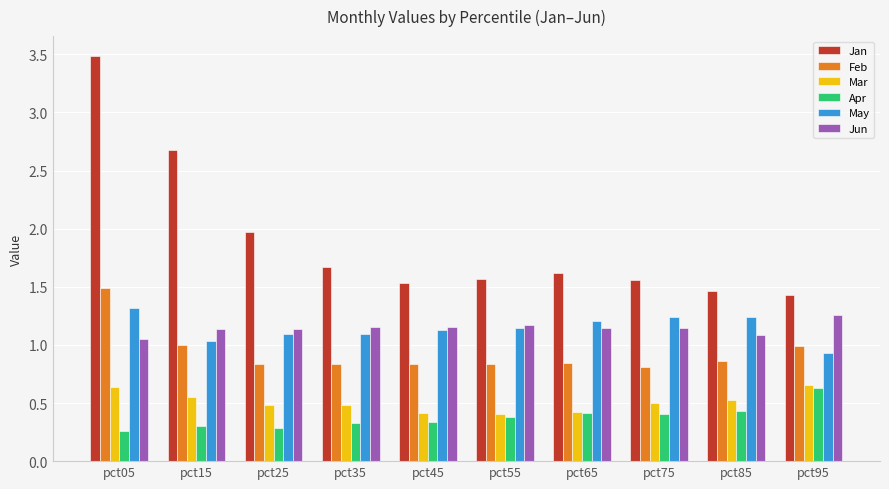

The value of Apr at pct95 is 0.9. True or false?

False